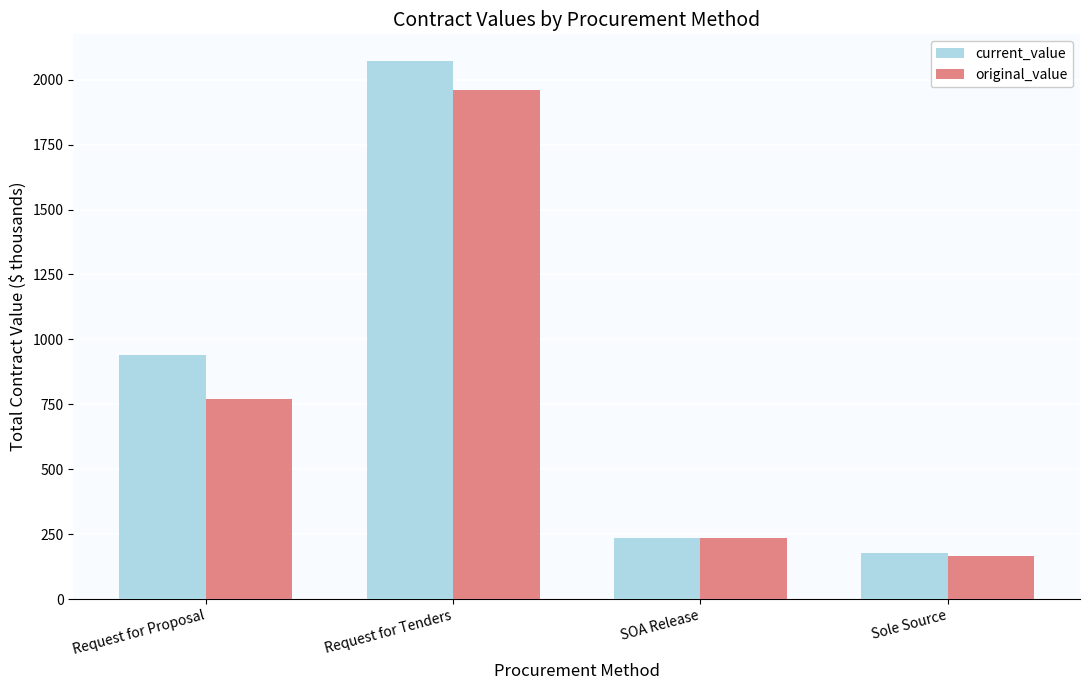

What is the average value of the current_value series?

855.7